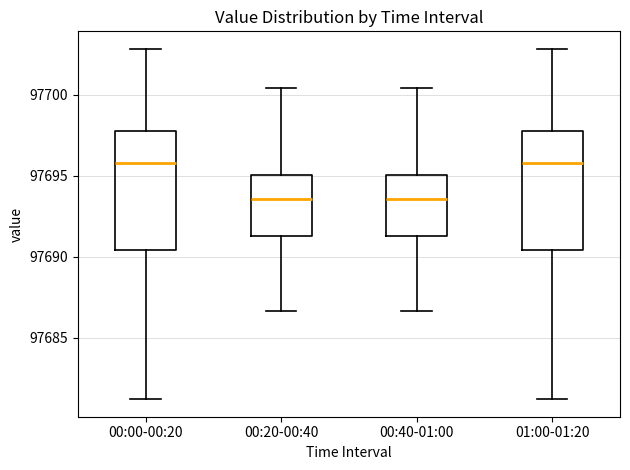

Reading left to right, transcribe this box plot: for each box, give where its median line is, the range the box spans, and where its two whiskers end, as read against the y-axis. The values are not printed on the chart, so give them approximately, as read against the axis.

00:00-00:20: median 97696.0, box 97690.5 to 97698.0, whiskers 97681.0 to 97703.0
00:20-00:40: median 97693.5, box 97691.5 to 97695.0, whiskers 97686.5 to 97700.5
00:40-01:00: median 97693.5, box 97691.5 to 97695.0, whiskers 97686.5 to 97700.5
01:00-01:20: median 97696.0, box 97690.5 to 97698.0, whiskers 97681.0 to 97703.0